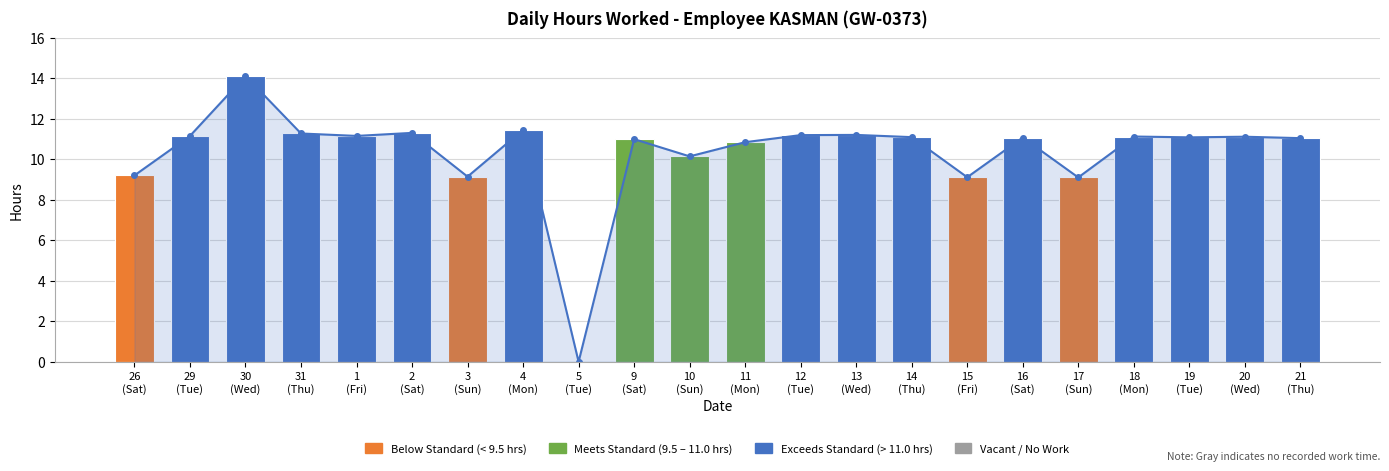

Where does the data first go above 11?

29 (Tue)